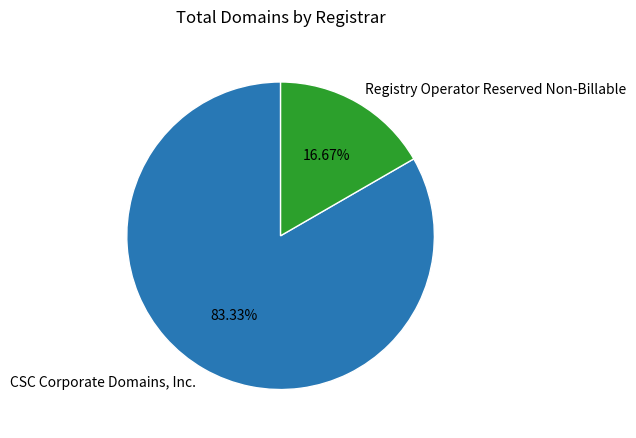

Combined, do CSC Corporate Domains, Inc. and Registry Operator Reserved Non-Billable account for over 50%?

Yes